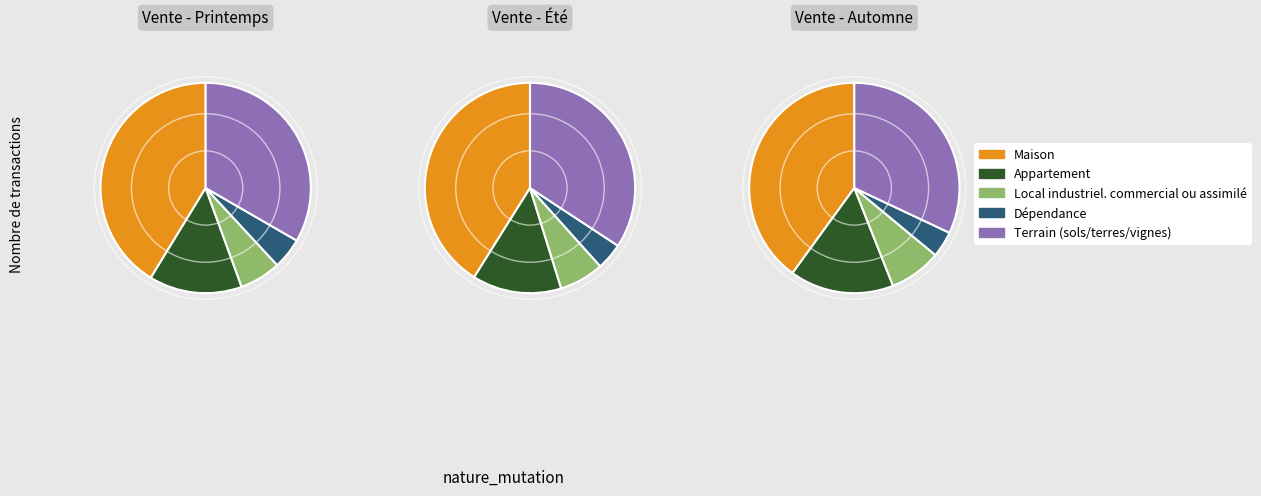

How many segments does this pie chart have?

5